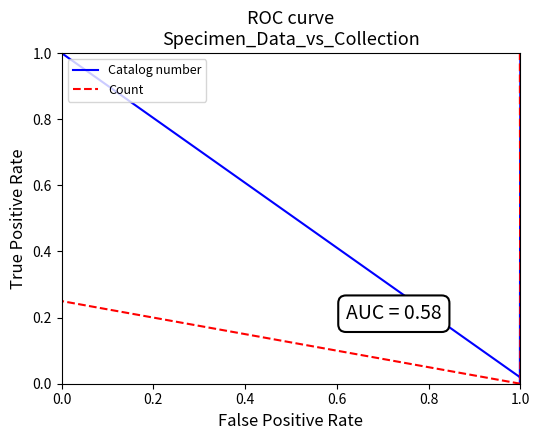

How many interior local valleys does the Catalog number series have?

1